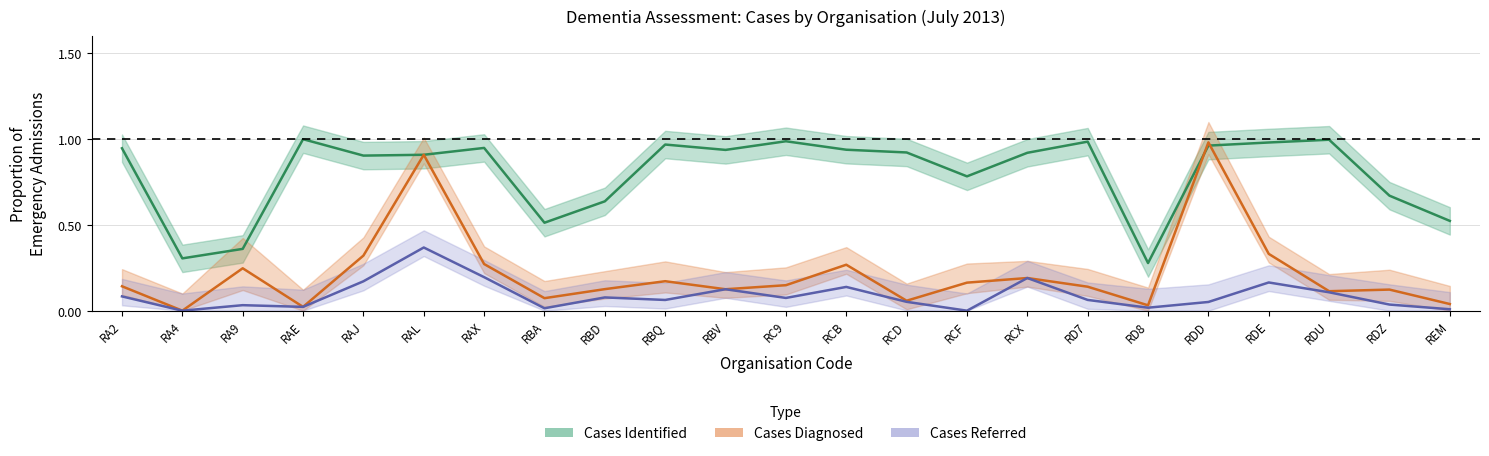

At RDZ, list the series in order from smallest to largest.

Cases Referred, Cases Diagnosed, Cases Identified